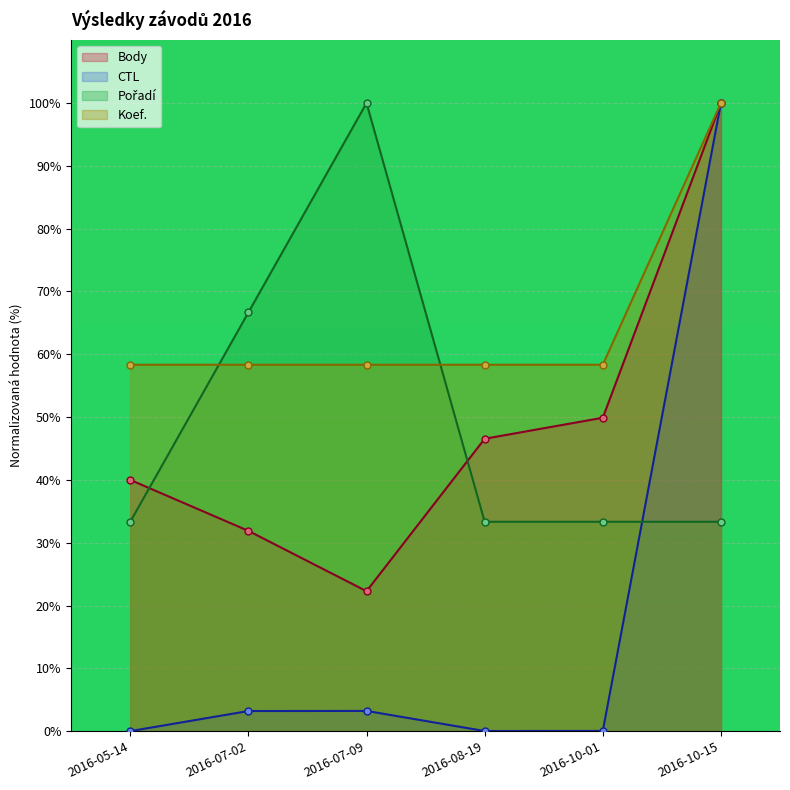

True or false: Koef. and CTL cross at least once.

False